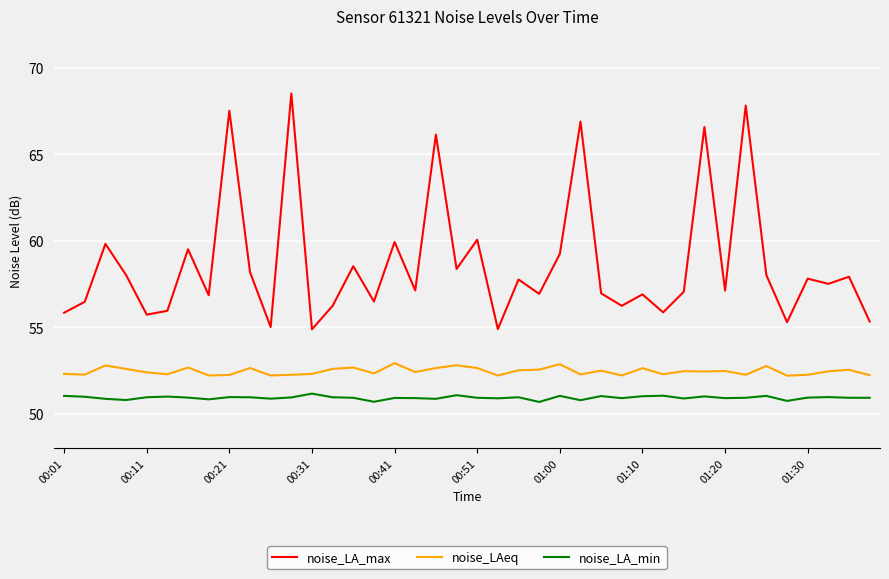

True or false: noise_LAeq has more than 0 points higher than both neighbors.

True